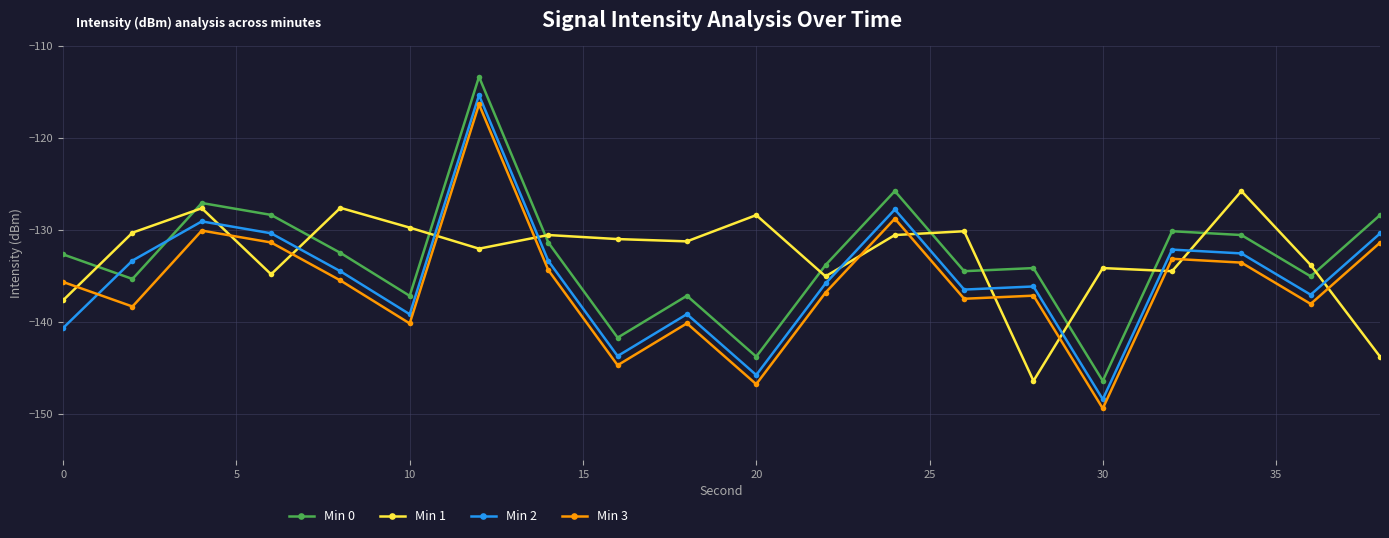

What is the sum of all Min 1 values?

-2654.9